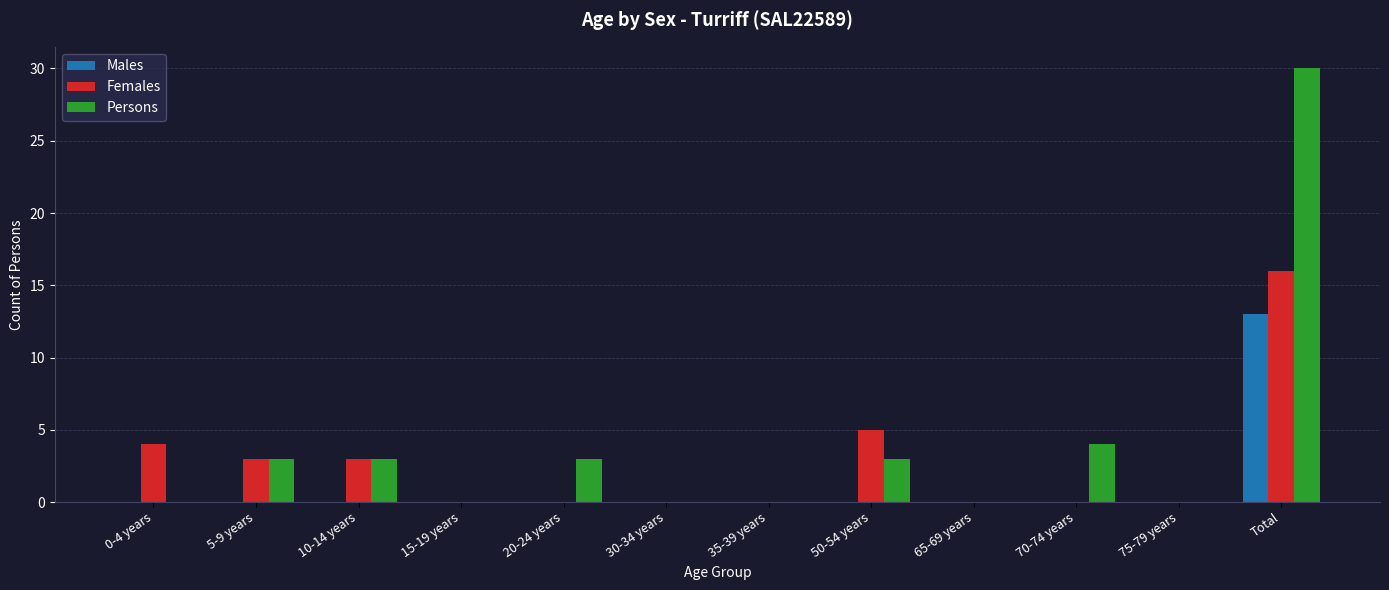

Does the chart contain stacked bars?

No